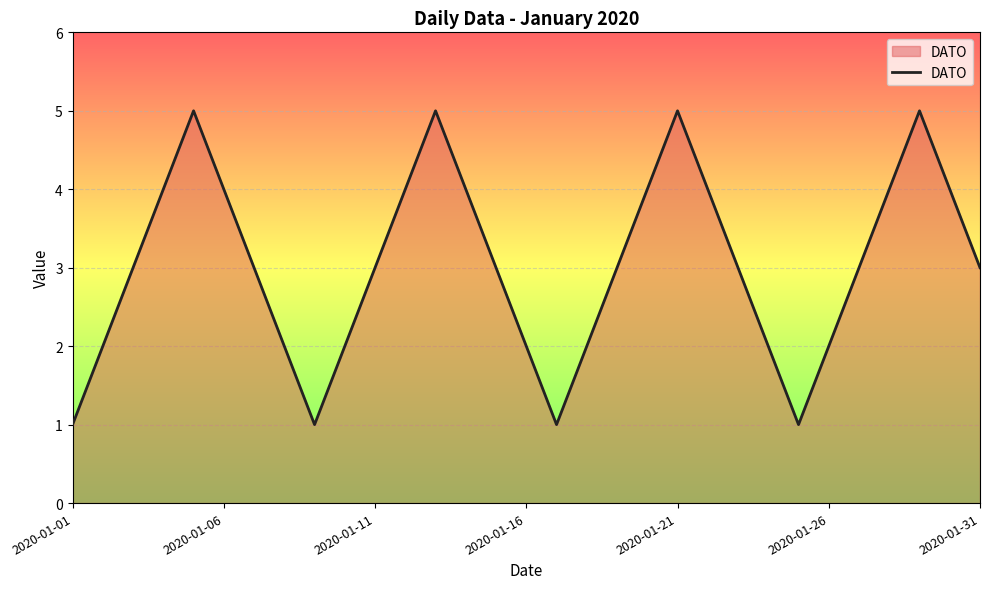

What is the difference between the maximum and minimum values?

4